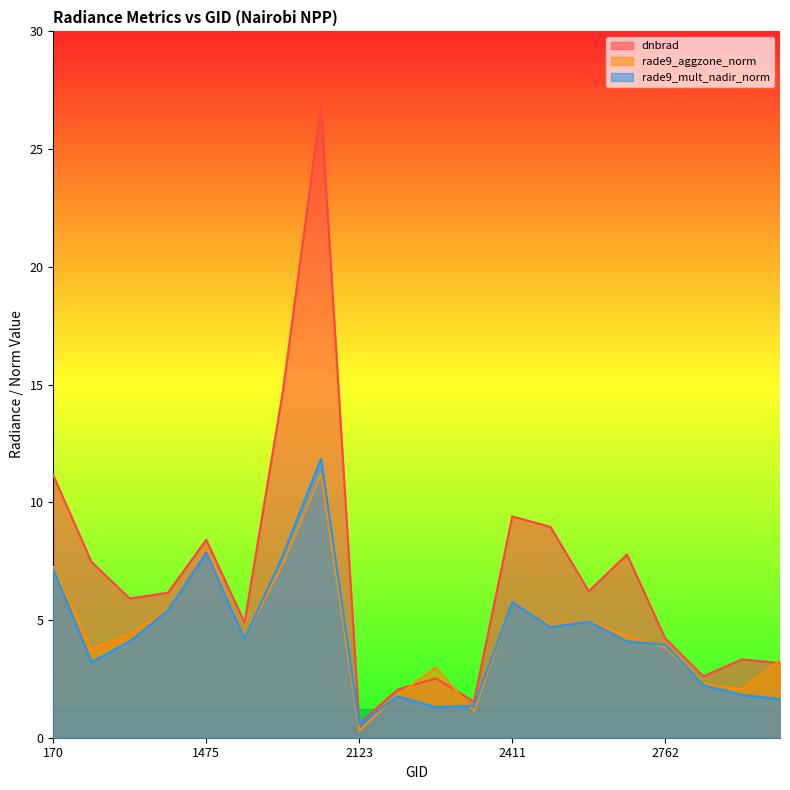

What is the sum of the rade9_mult_nadir_norm values at 2798 and 2870?

3.9